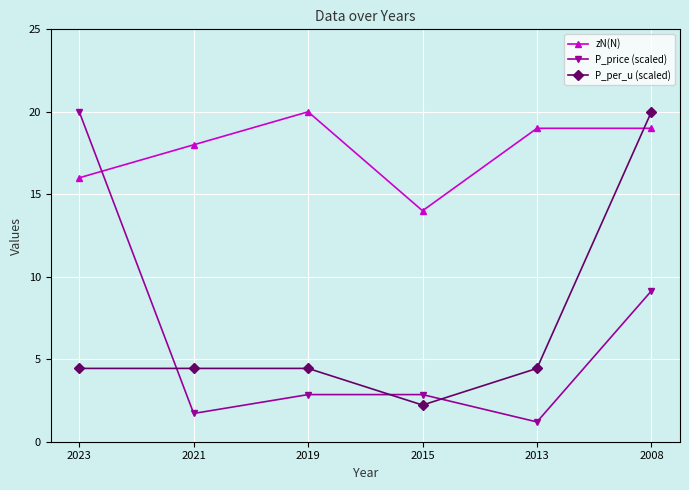

What is the average value of the zN(N) series?

17.7